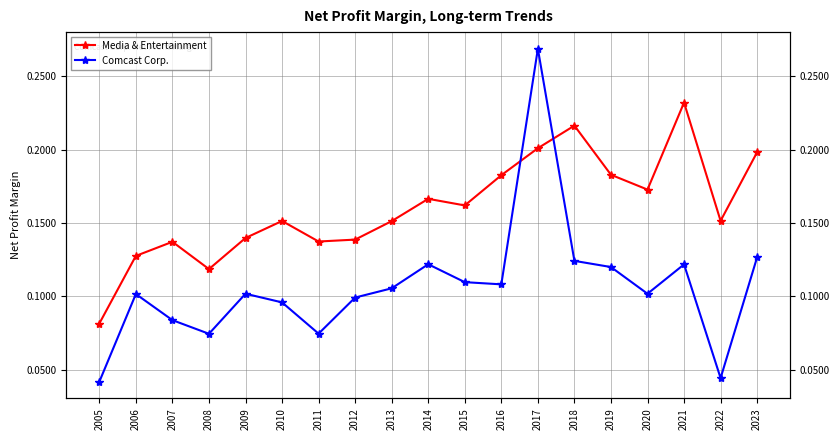

True or false: Comcast Corp. has a value of 0.3 at 2017.

True